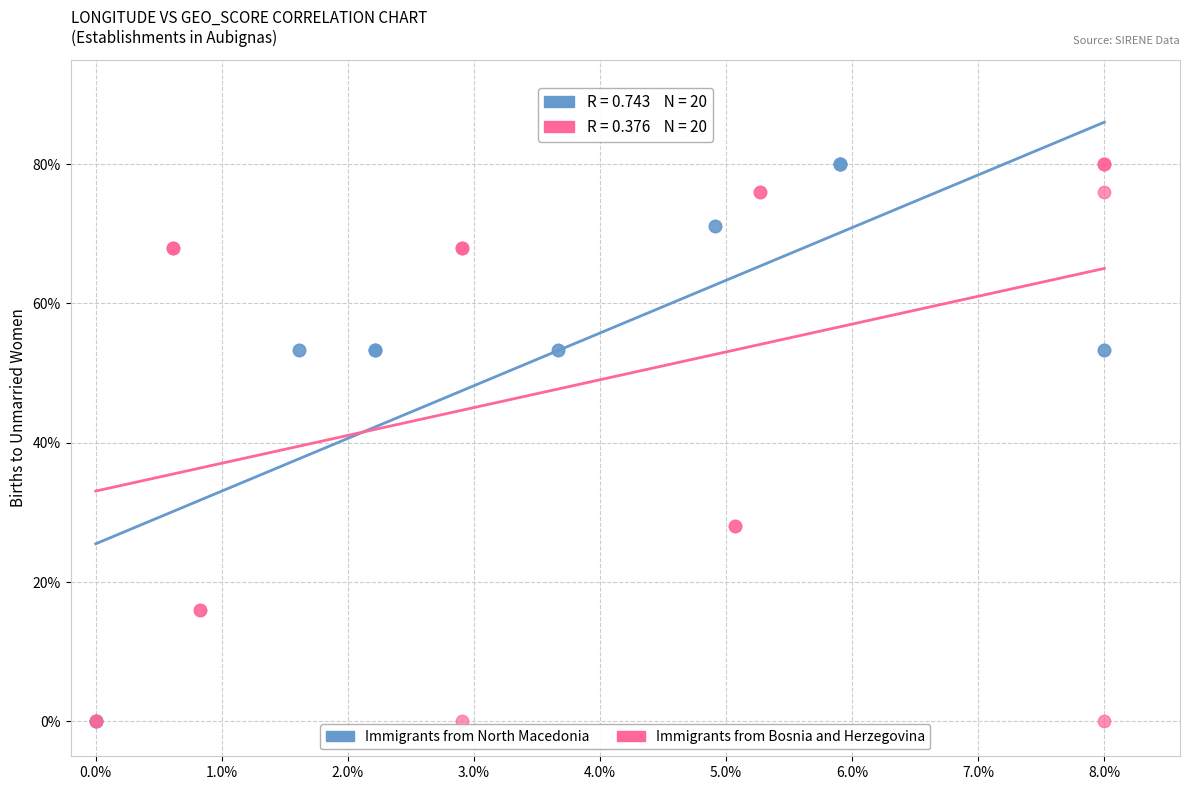

What are all the series names shown in the legend?

Immigrants from North Macedonia, Immigrants from Bosnia and Herzegovina